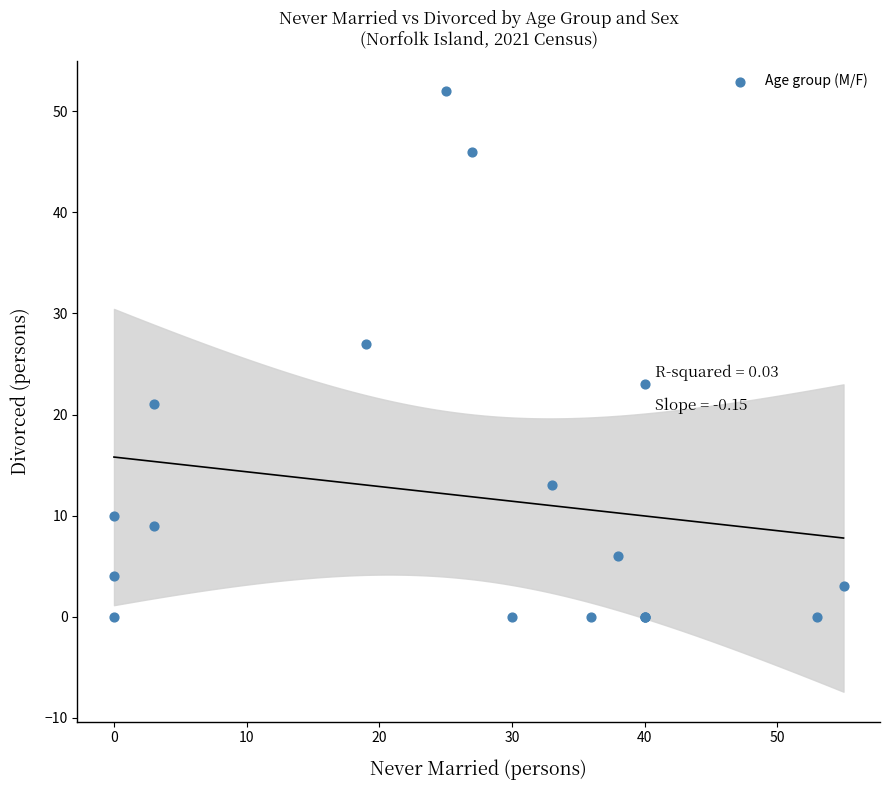

What Y value in the scatter plot is closest to 26?

27